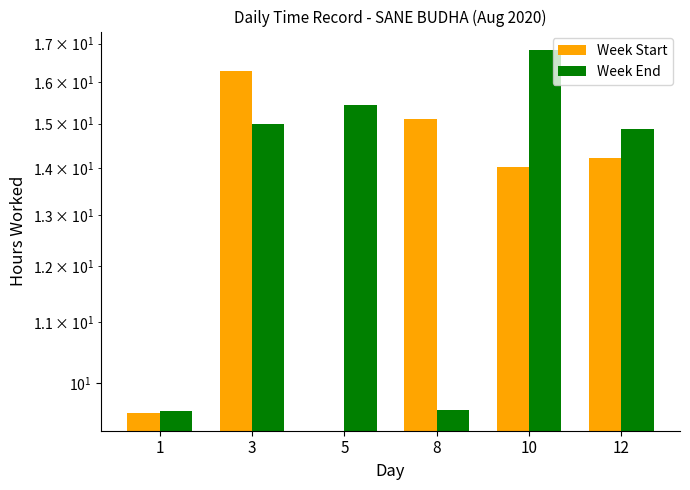

What is the difference between the maximum and minimum values in the Week Start series?

16.3